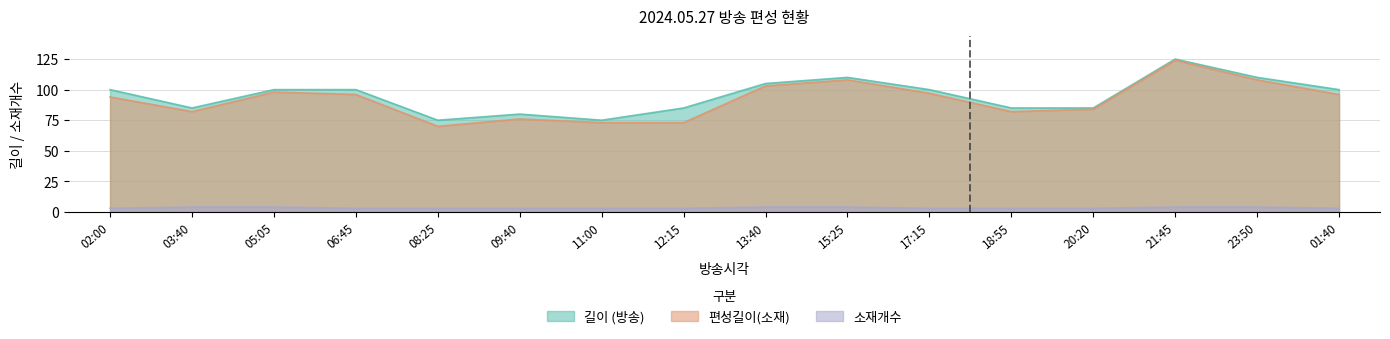

Does the chart display data point markers on the line(s)?

No